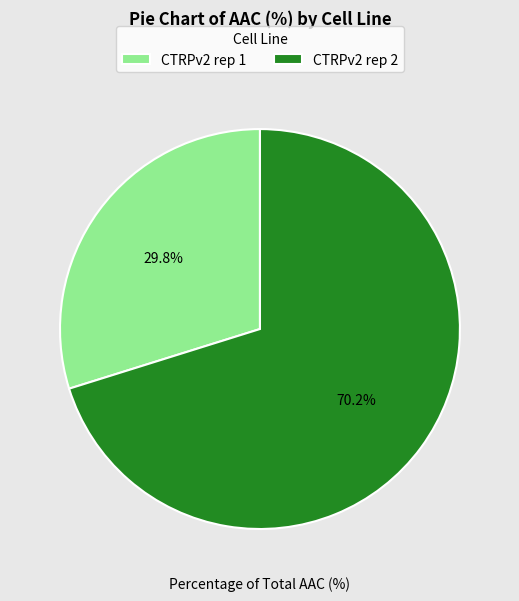

What is the total percentage of CTRPv2 rep 1 and CTRPv2 rep 2?

100.0%